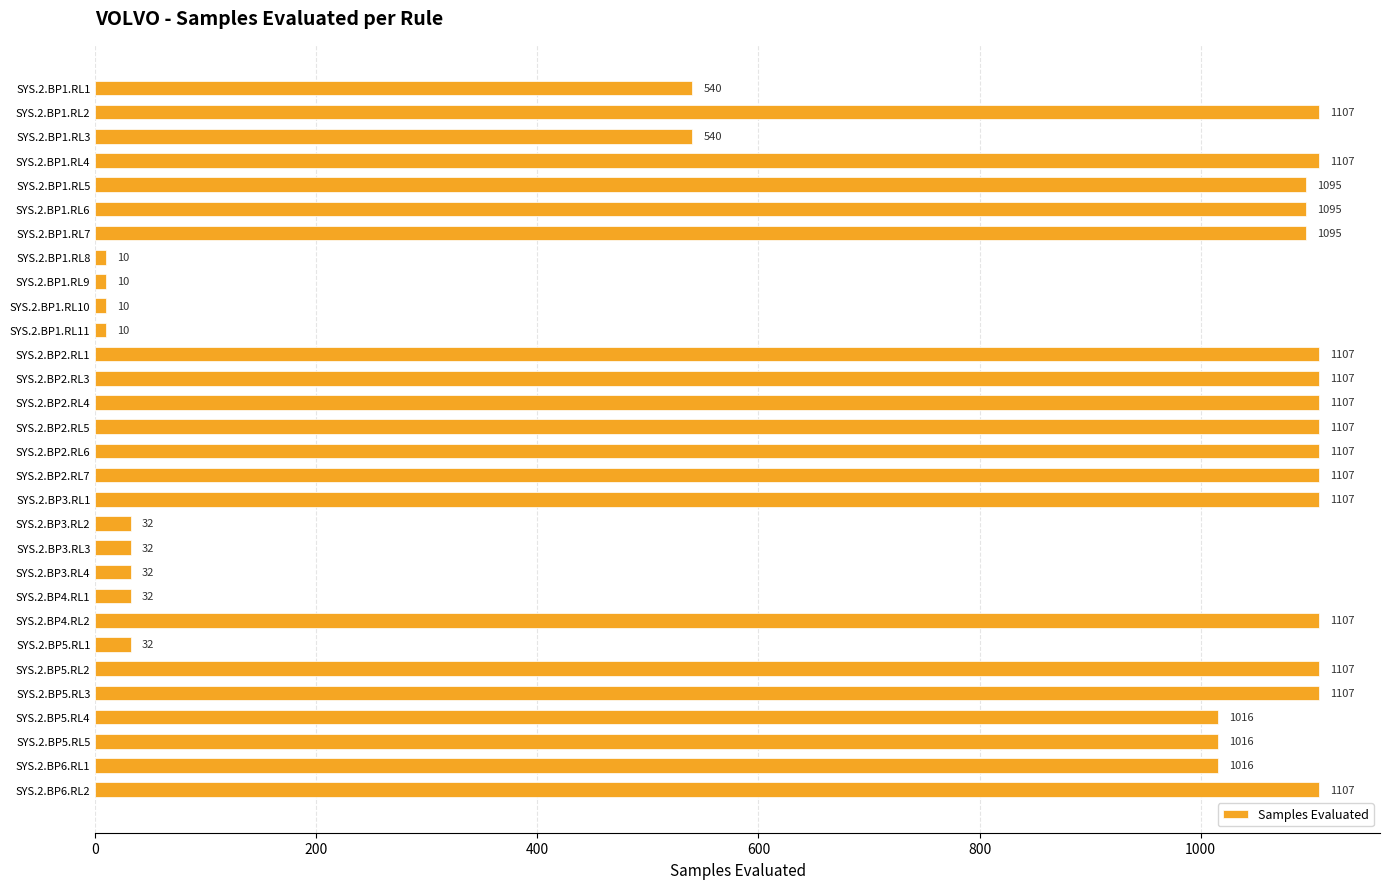

What is the smallest value displayed?

10